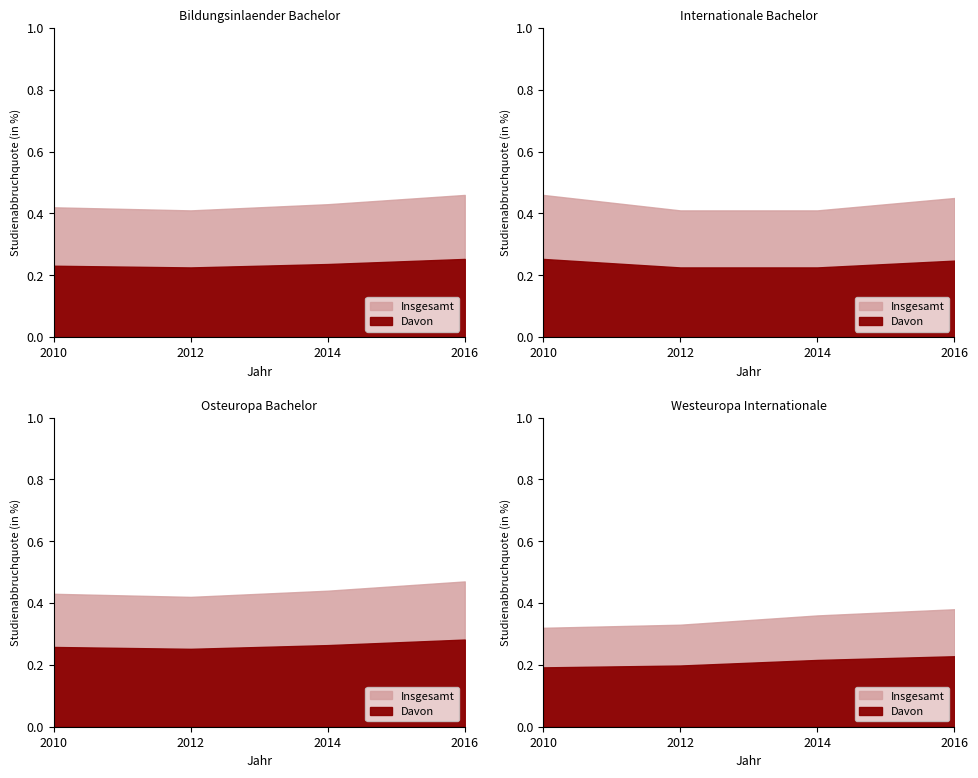

Where is Internationale Bachelor nearest to the value 43?

2012